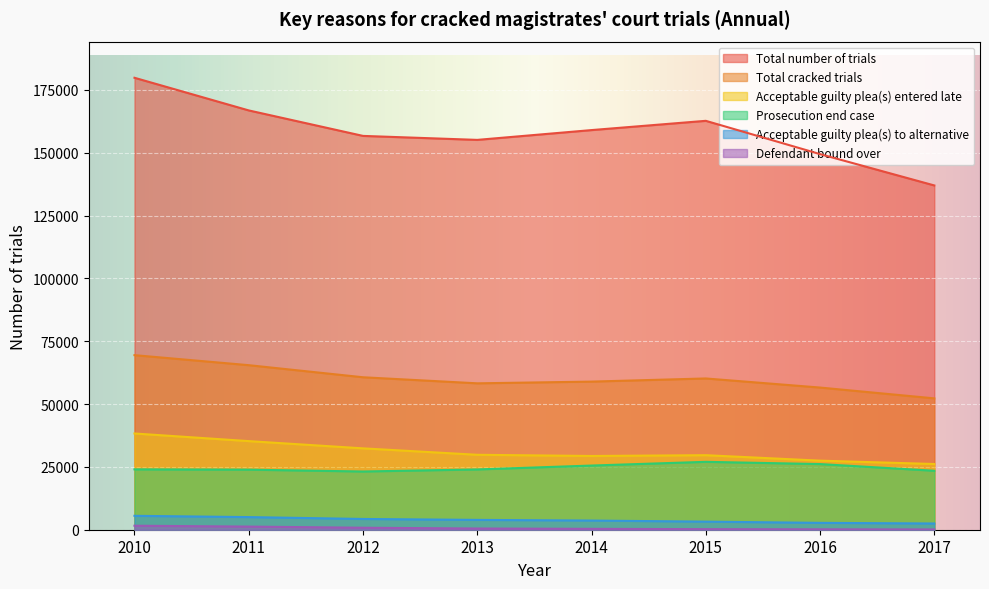

At which category does the chart reach its peak across all series?

2010